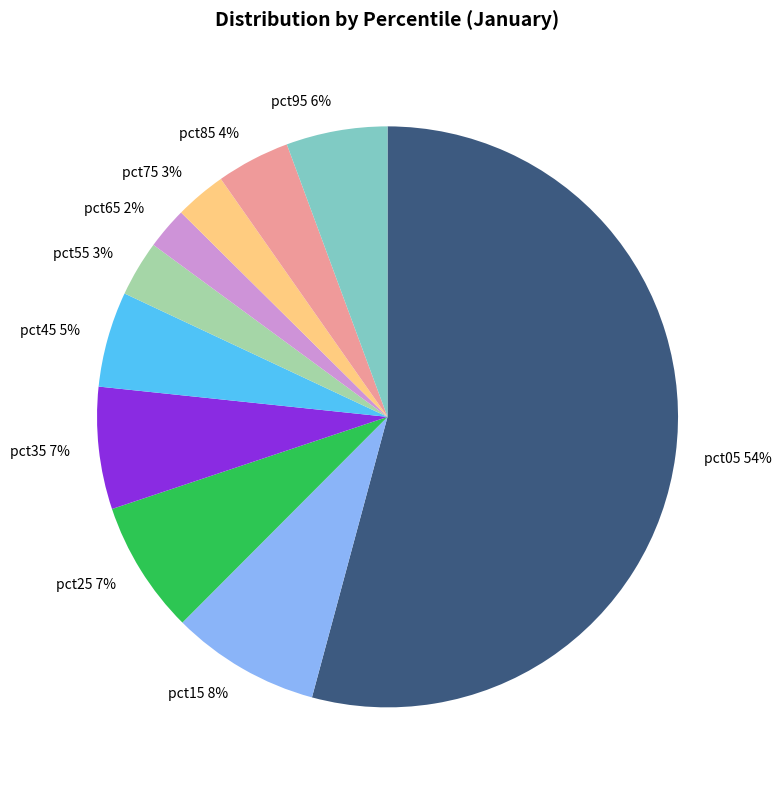

Is there any slice that represents more than half of the pie?

Yes